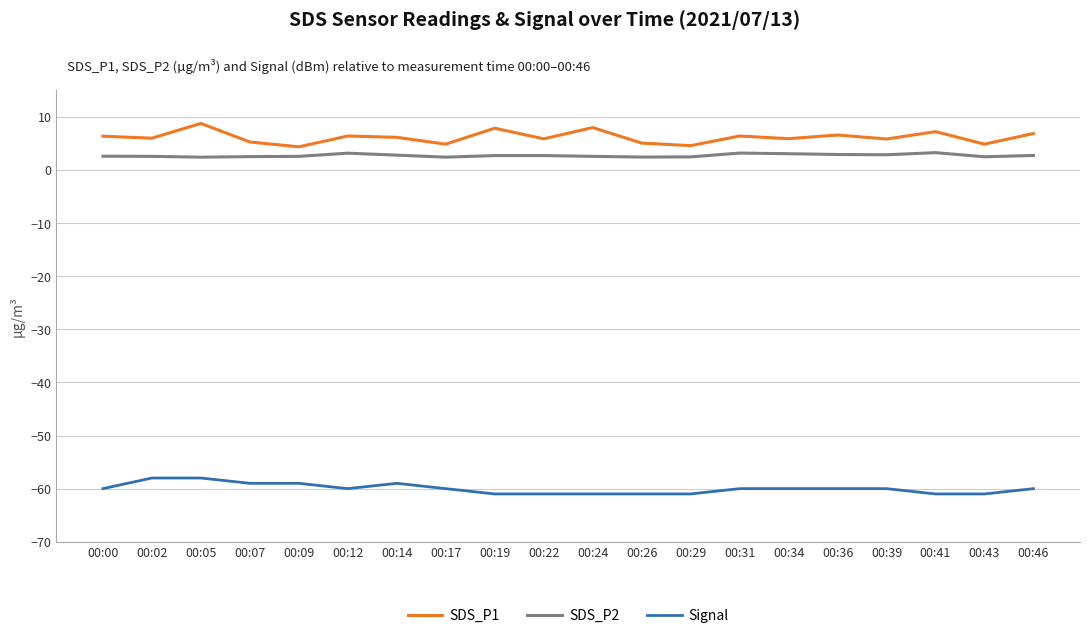

What is the sum of all SDS_P1 values?

122.9